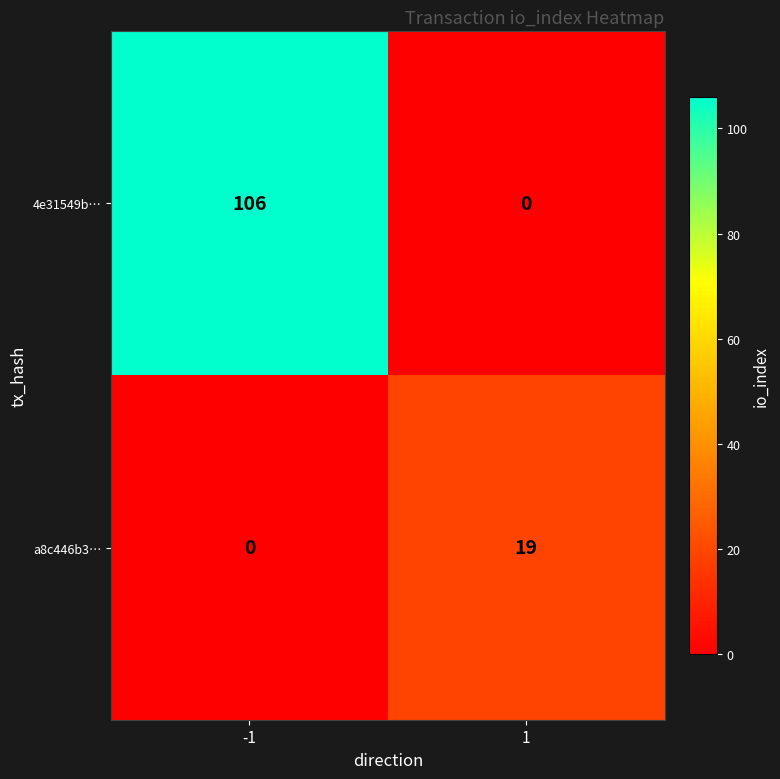

Reading left to right, what are all the values shown in this chart?

4e31549b…: 106	0
a8c446b3…: 0	19